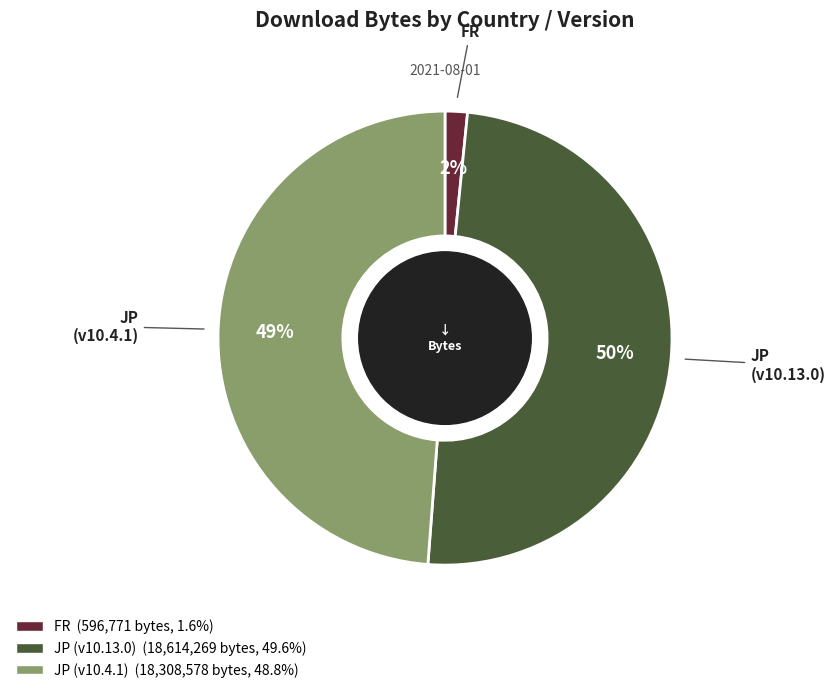

To the nearest percent, what is the average slice percentage?

33%